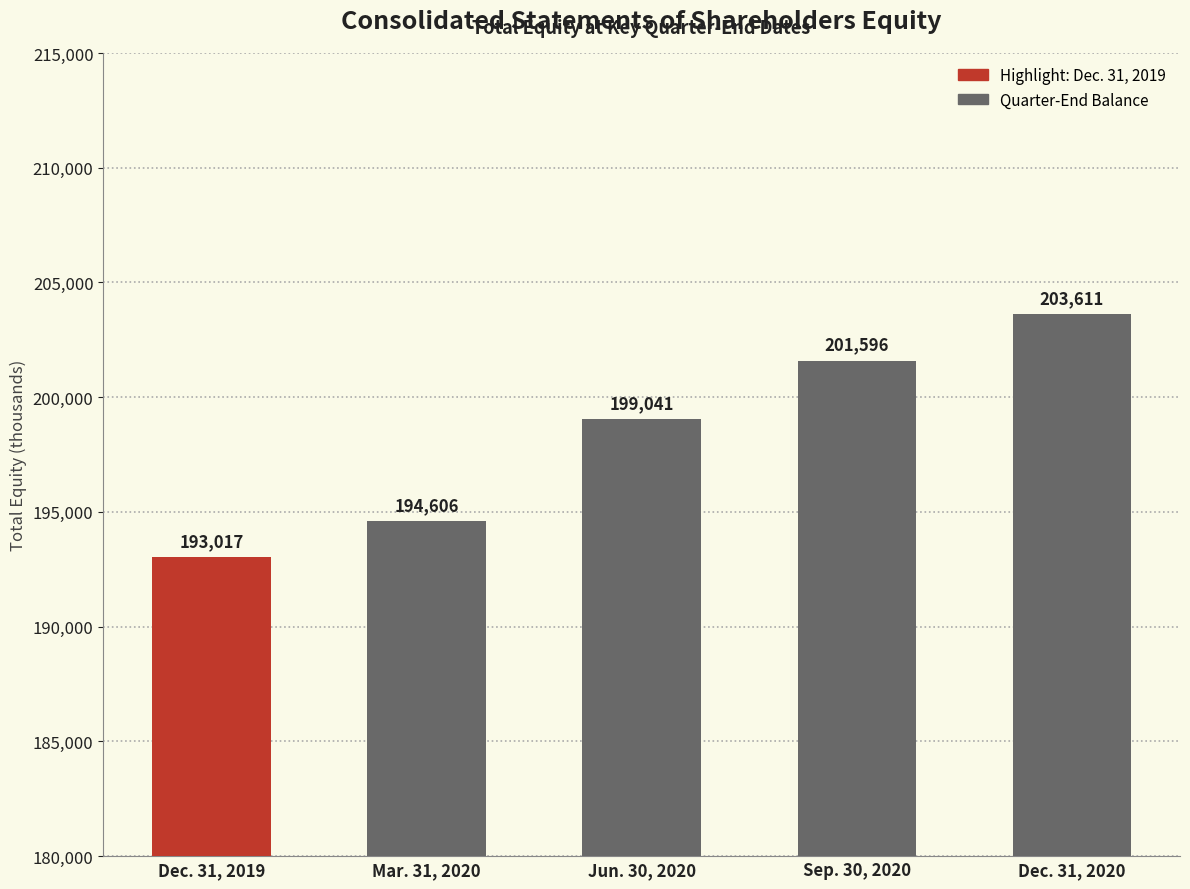

What is the label of the 1st bar from the left?

Dec. 31, 2019